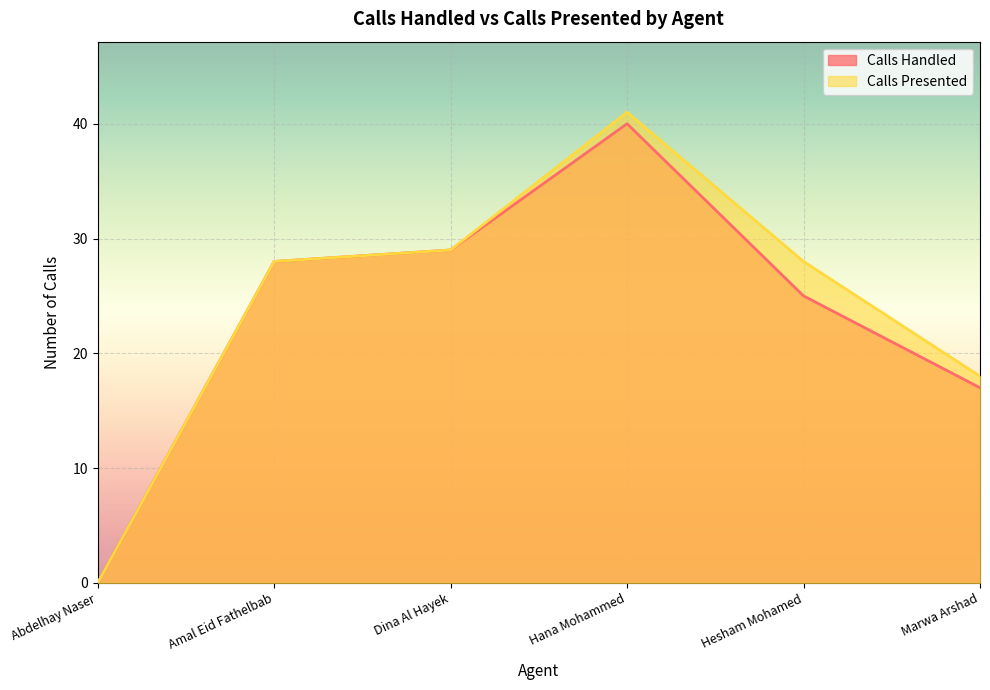

Rank the series by their maximum value, from lowest to highest.

Calls Handled, Calls Presented